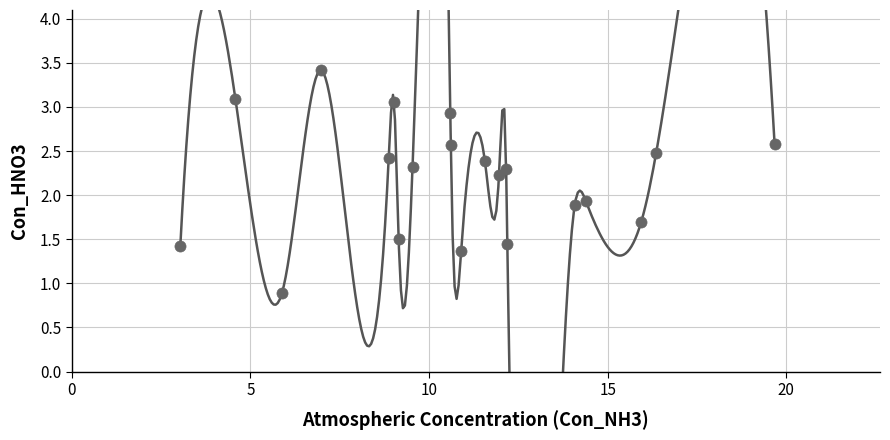

What is the range of Y values (max minus min)?

2.5